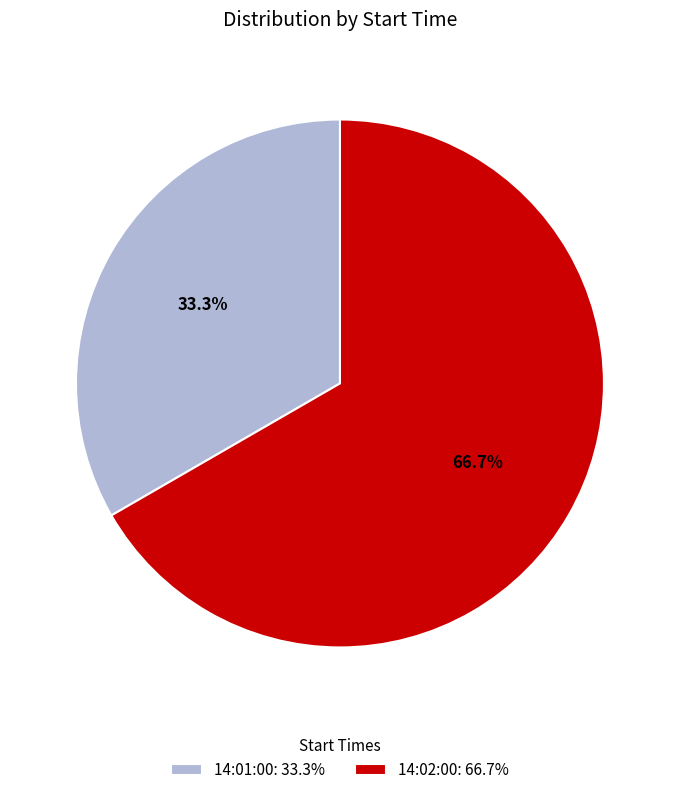

Which has a higher value, 14:01:00 or 14:02:00?

14:02:00